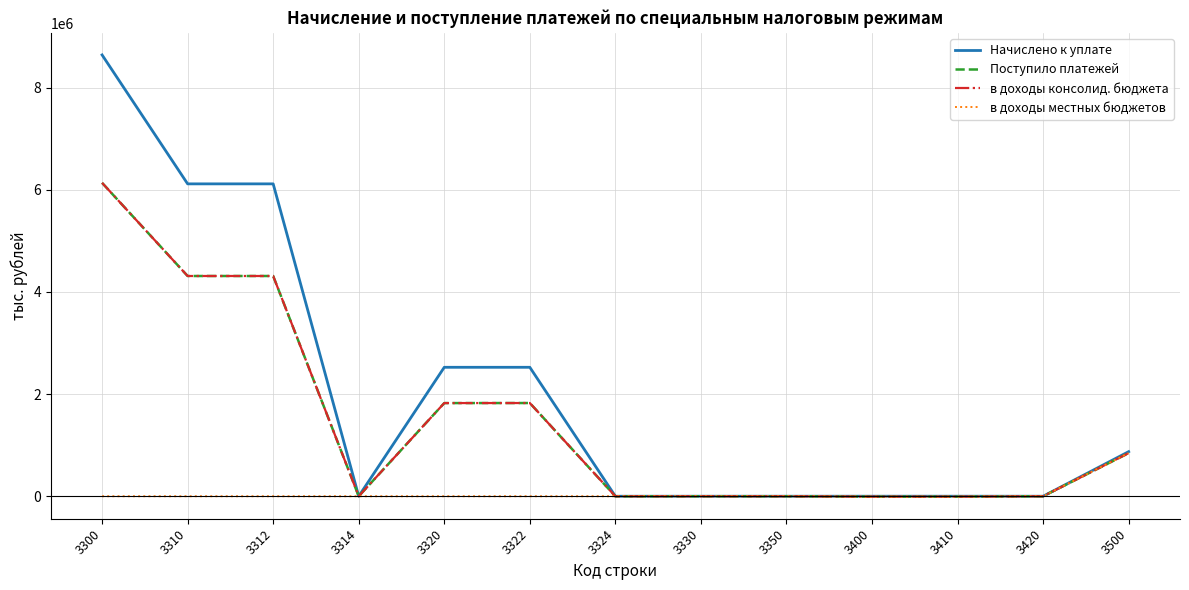

Is the value of Начислено к уплате at 3350 greater than the value of в доходы консолид. бюджета at 3300?

No